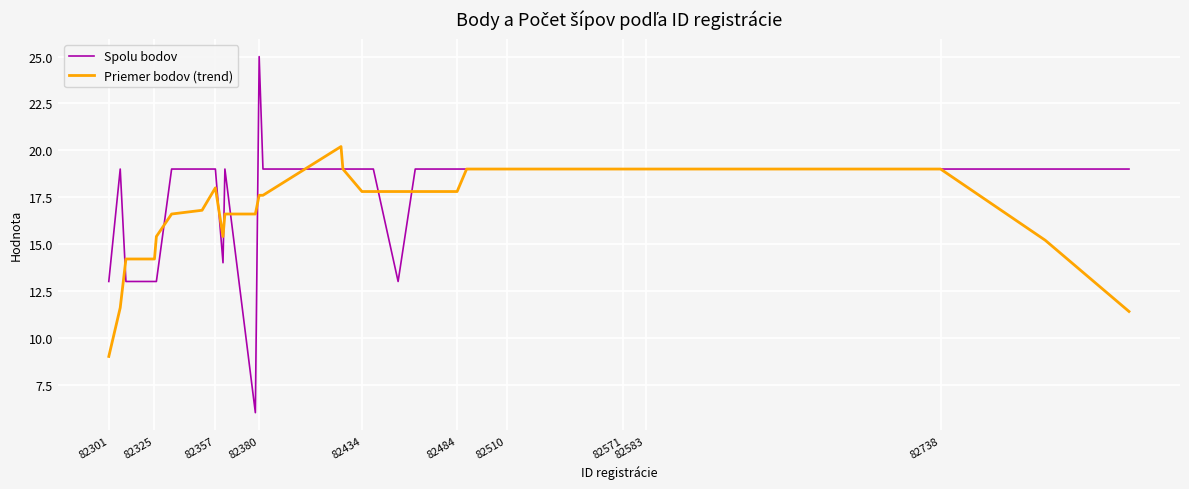

Reading left to right, what are all the values shown in this chart?

Spolu bodov: 13.0	19.0	13.0	13.0	13.0	13.0	19.0	19.0	19.0	14.0	19.0	6.0	25.0	19.0	19.0	19.0	19.0	19.0	13.0	19.0	19.0	19.0	19.0	19.0	19.0	19.0	19.0	19.0	19.0	19.0	19.0	19.0	19.0	19.0	19.0	19.0	19.0	19.0	19.0
Priemer bodov (trend): 9.0	11.6	14.2	14.2	14.2	15.4	16.6	16.8	18.0	15.4	16.6	16.6	17.6	17.6	20.2	19.0	17.8	17.8	17.8	17.8	17.8	19.0	19.0	19.0	19.0	19.0	19.0	19.0	19.0	19.0	19.0	19.0	19.0	19.0	19.0	19.0	19.0	15.2	11.4